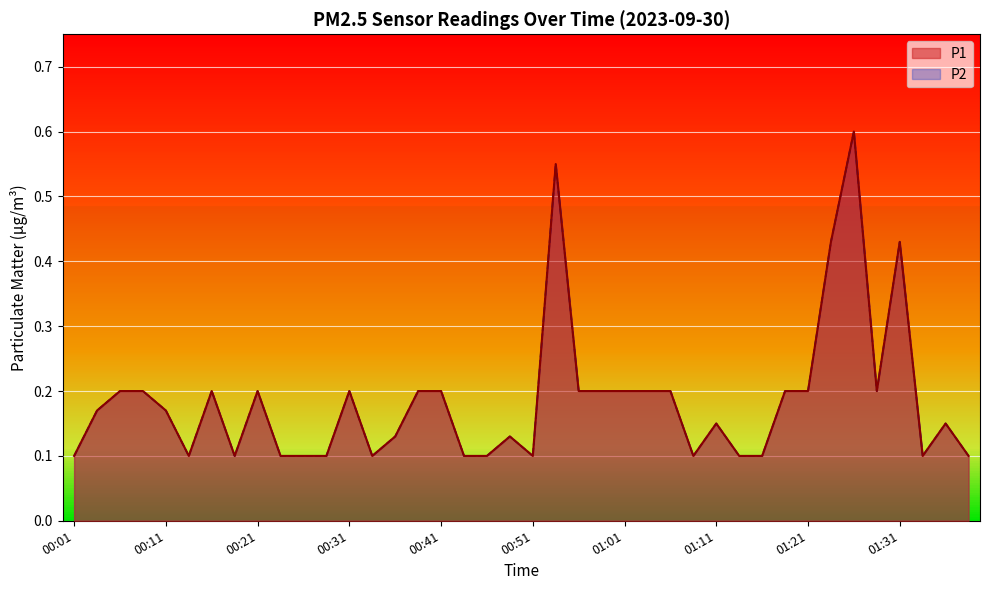

Reading left to right, what are all the values shown in this chart?

P1: 00:01=0.1	00:04=0.2	00:06=0.2	00:09=0.2	00:11=0.2	00:14=0.1	00:16=0.2	00:18=0.1	00:21=0.2	00:23=0.1	00:26=0.1	00:28=0.1	00:31=0.2	00:33=0.1	00:36=0.1	00:38=0.2	00:41=0.2	00:43=0.1	00:46=0.1	00:48=0.1	00:51=0.1	00:53=0.6	00:56=0.2	00:58=0.2	01:01=0.2	01:03=0.2	01:06=0.2	01:08=0.1	01:11=0.1	01:13=0.1	01:16=0.1	01:18=0.2	01:21=0.2	01:23=0.4	01:26=0.6	01:28=0.2	01:31=0.4	01:33=0.1	01:35=0.1	01:38=0.1
P2: 00:01=0.1	00:04=0.2	00:06=0.2	00:09=0.2	00:11=0.2	00:14=0.1	00:16=0.2	00:18=0.1	00:21=0.2	00:23=0.1	00:26=0.1	00:28=0.1	00:31=0.2	00:33=0.1	00:36=0.1	00:38=0.2	00:41=0.2	00:43=0.1	00:46=0.1	00:48=0.1	00:51=0.1	00:53=0.6	00:56=0.2	00:58=0.2	01:01=0.2	01:03=0.2	01:06=0.2	01:08=0.1	01:11=0.1	01:13=0.1	01:16=0.1	01:18=0.2	01:21=0.2	01:23=0.4	01:26=0.6	01:28=0.2	01:31=0.4	01:33=0.1	01:35=0.1	01:38=0.1